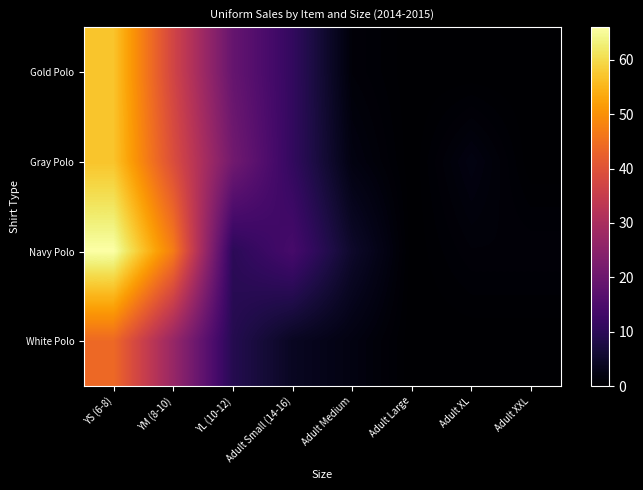

What is the total value across all series at Adult XL?

3